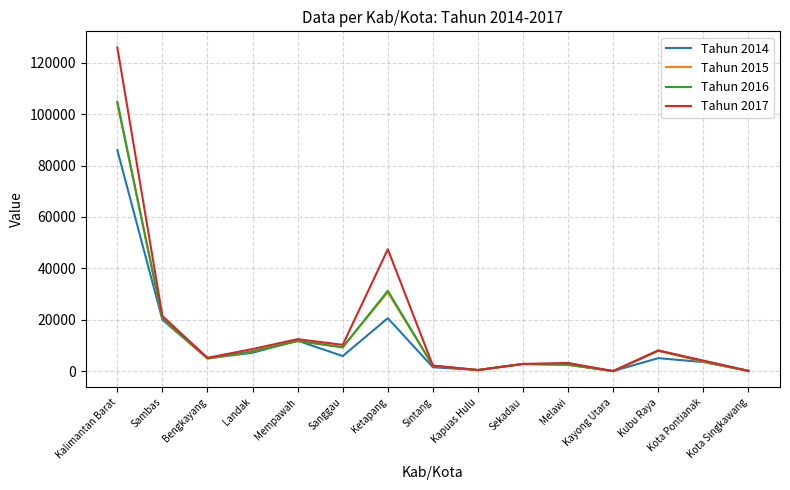

Is the value of Tahun 2015 at Sambas greater than the value of Tahun 2017 at Kota Pontianak?

Yes